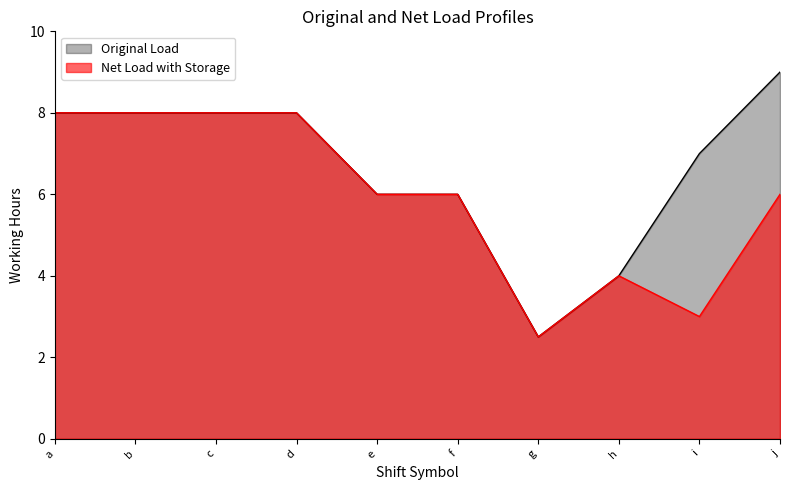

The value of Original Load at b is 3.9. True or false?

False